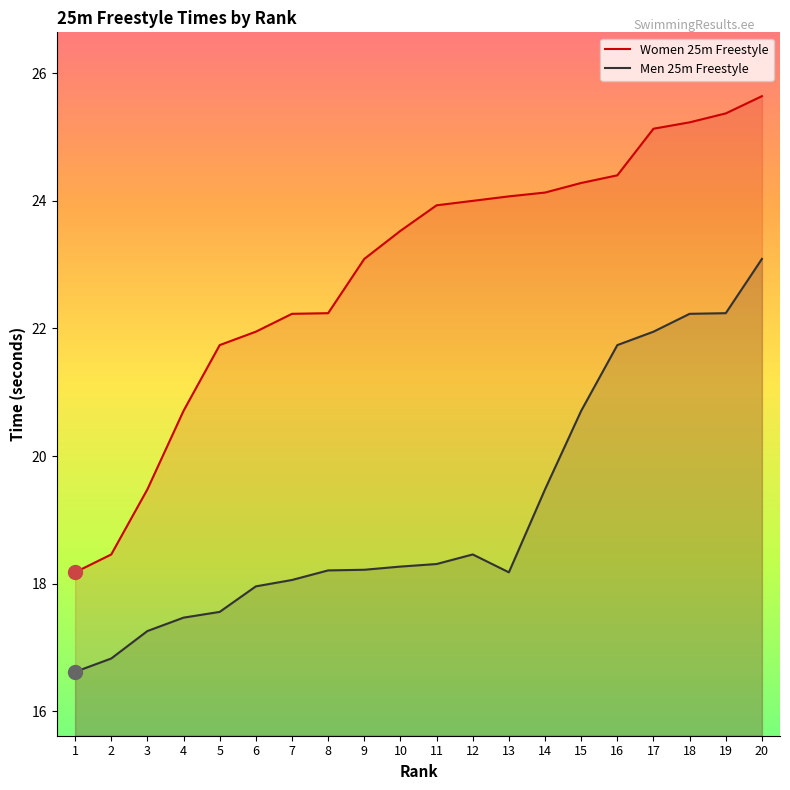

At which label does Men 25m Freestyle first exceed 18?

7